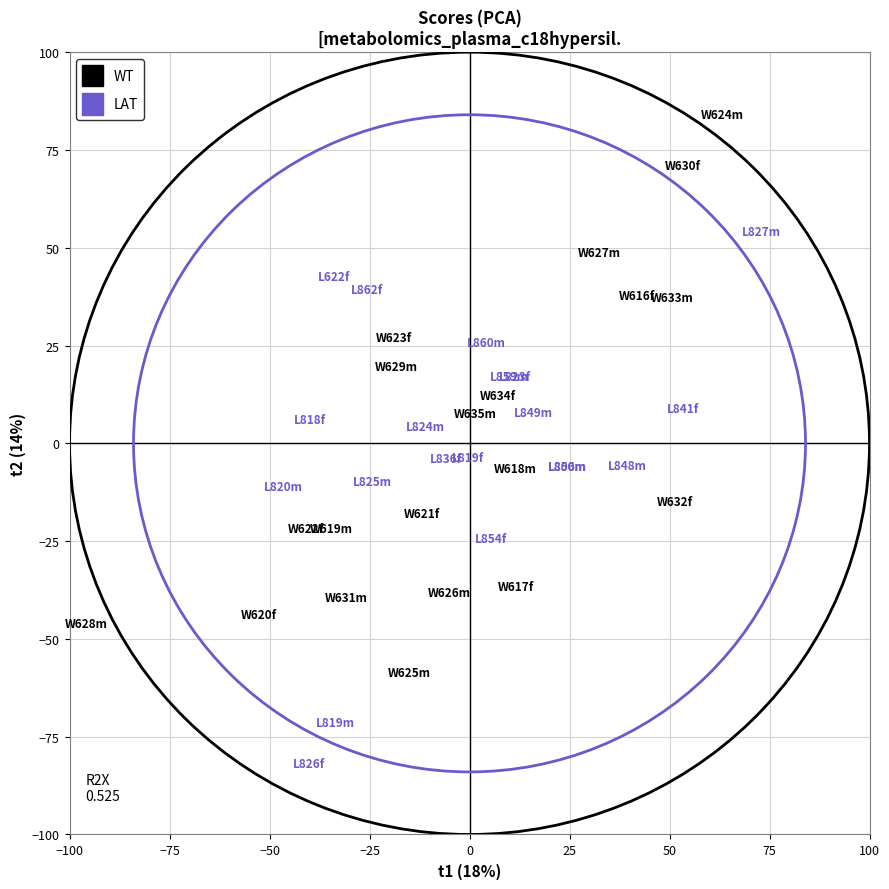

Which series reaches the maximum Y coordinate?

WT